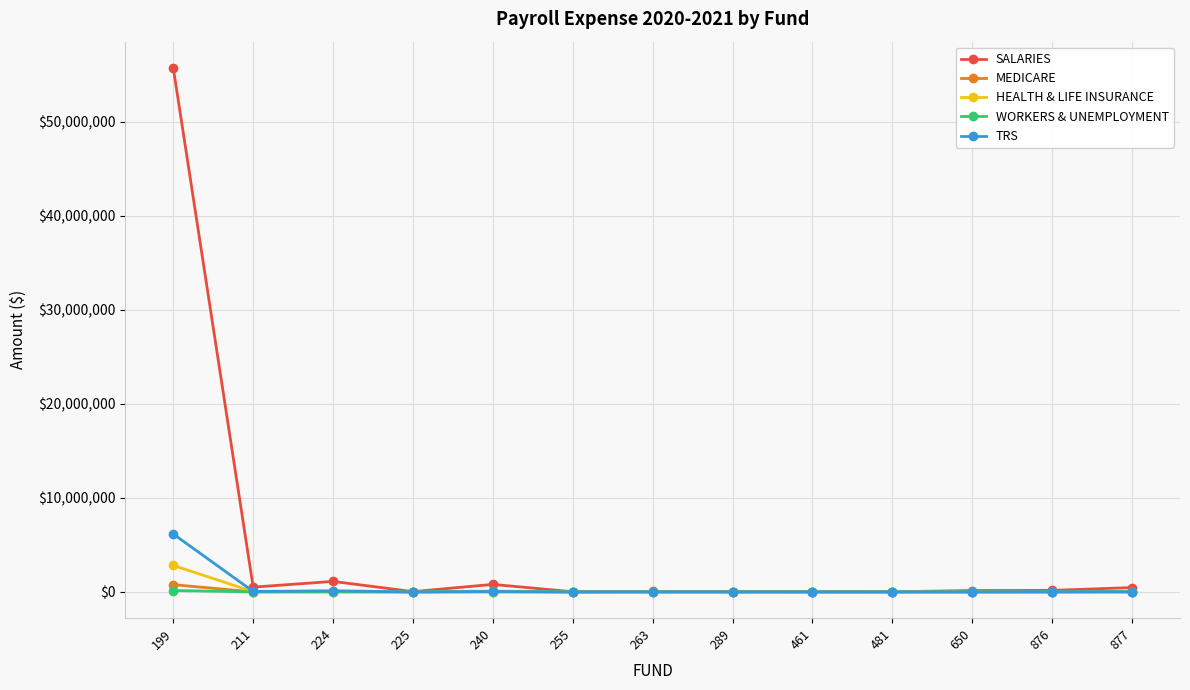

What is the highest value of the WORKERS & UNEMPLOYMENT series?

149751.1